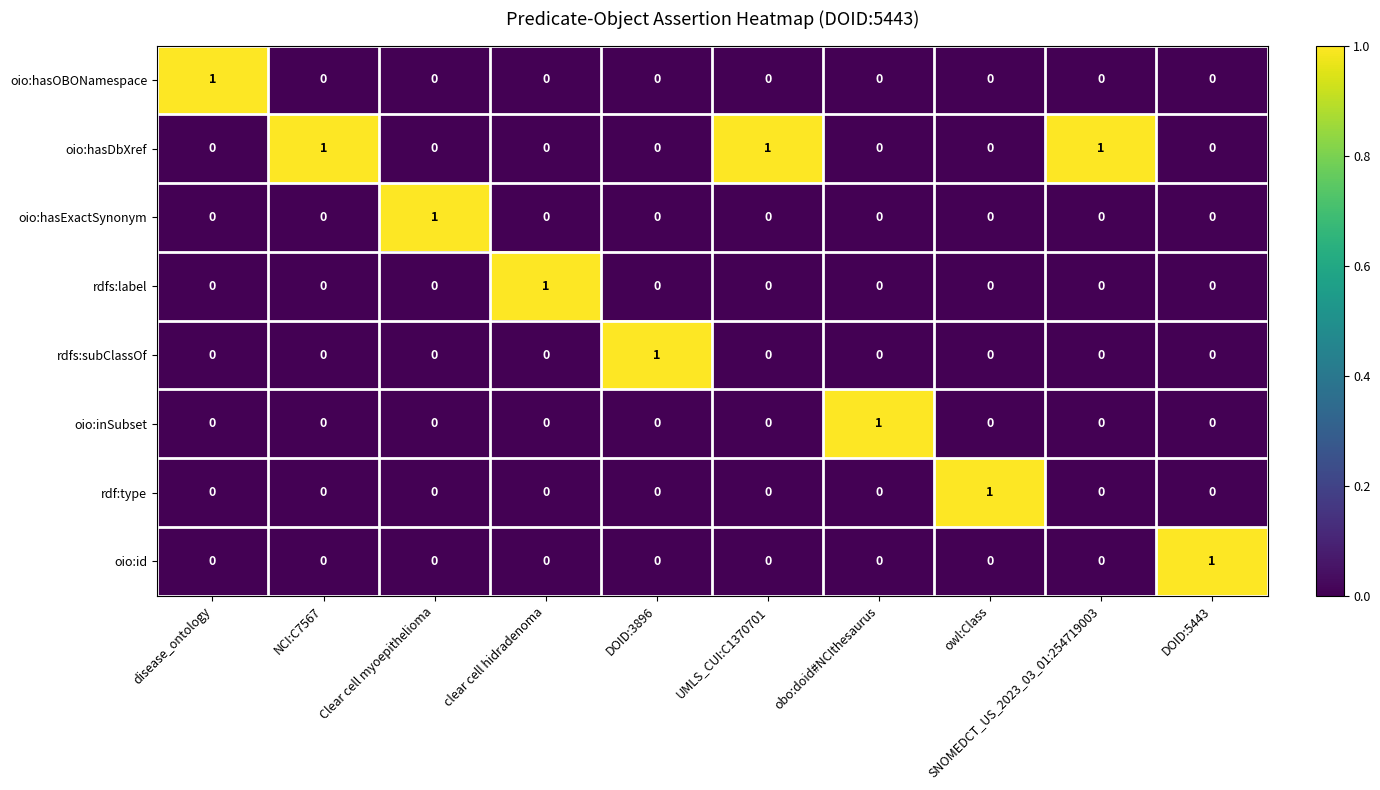

At how many categories does at least one series exceed 0?

10